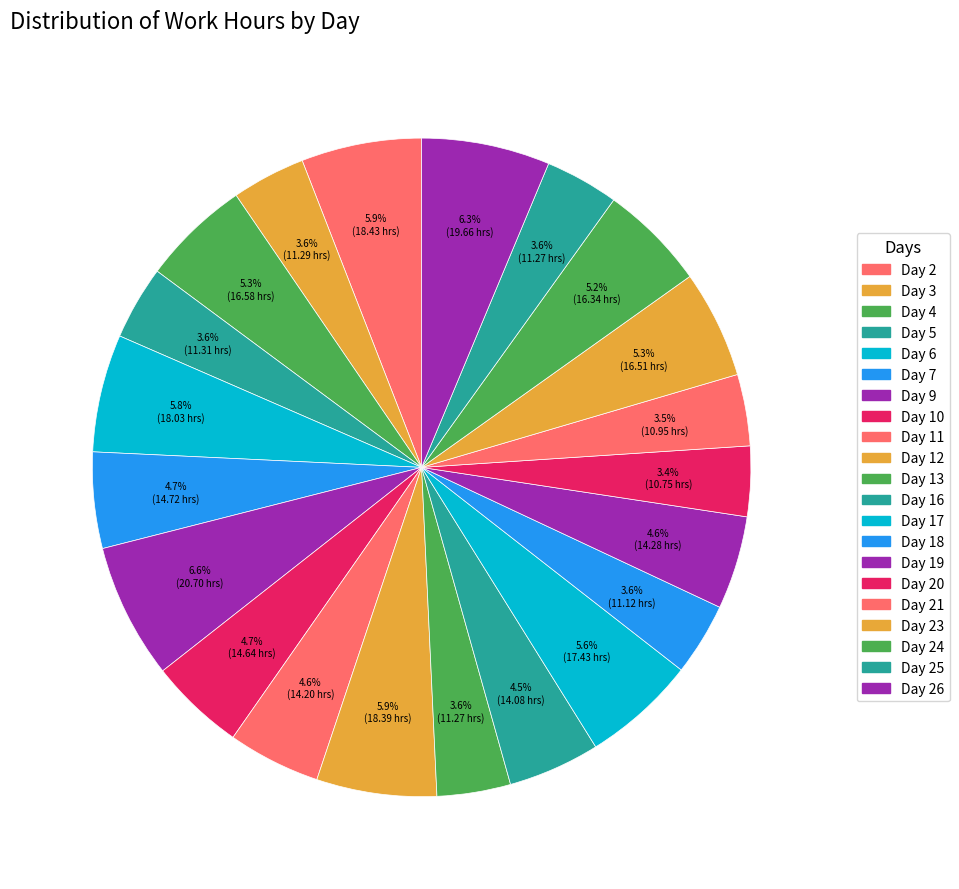

To the nearest percent, what is the average slice percentage?

5%